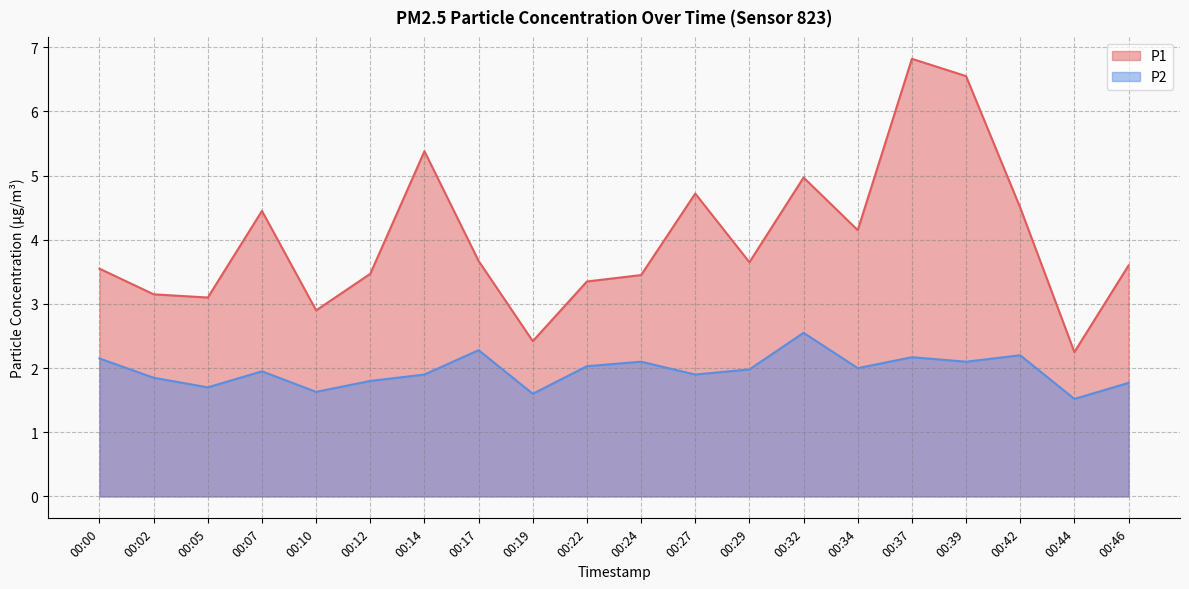

Reading left to right, transcribe all the data shown in this chart.

P1: 3.5	3.1	3.1	4.5	2.9	3.5	5.4	3.7	2.4	3.4	3.5	4.7	3.6	5.0	4.2	6.8	6.5	4.5	2.2	3.6
P2: 2.1	1.9	1.7	1.9	1.6	1.8	1.9	2.3	1.6	2.0	2.1	1.9	2.0	2.5	2.0	2.2	2.1	2.2	1.5	1.8